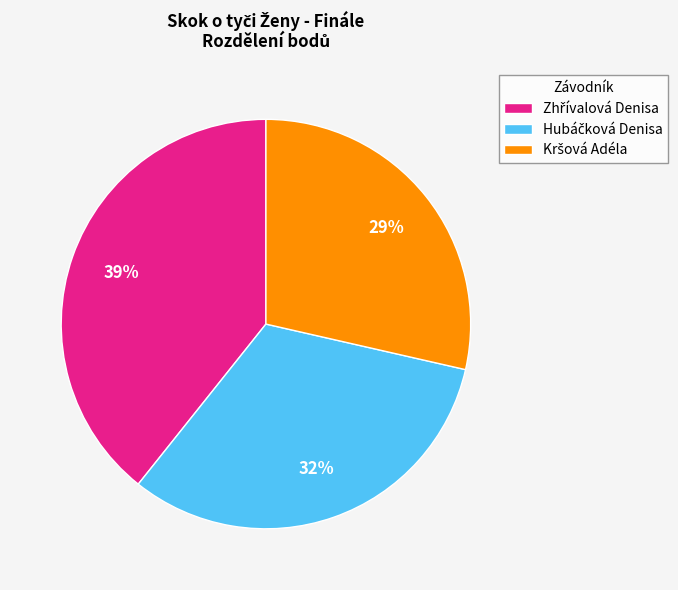

Is there a majority slice in this chart?

No